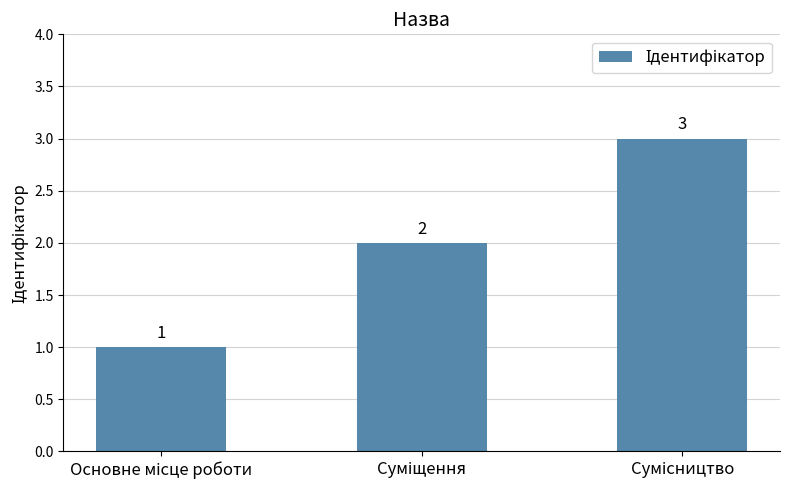

What is the greatest value displayed?

3